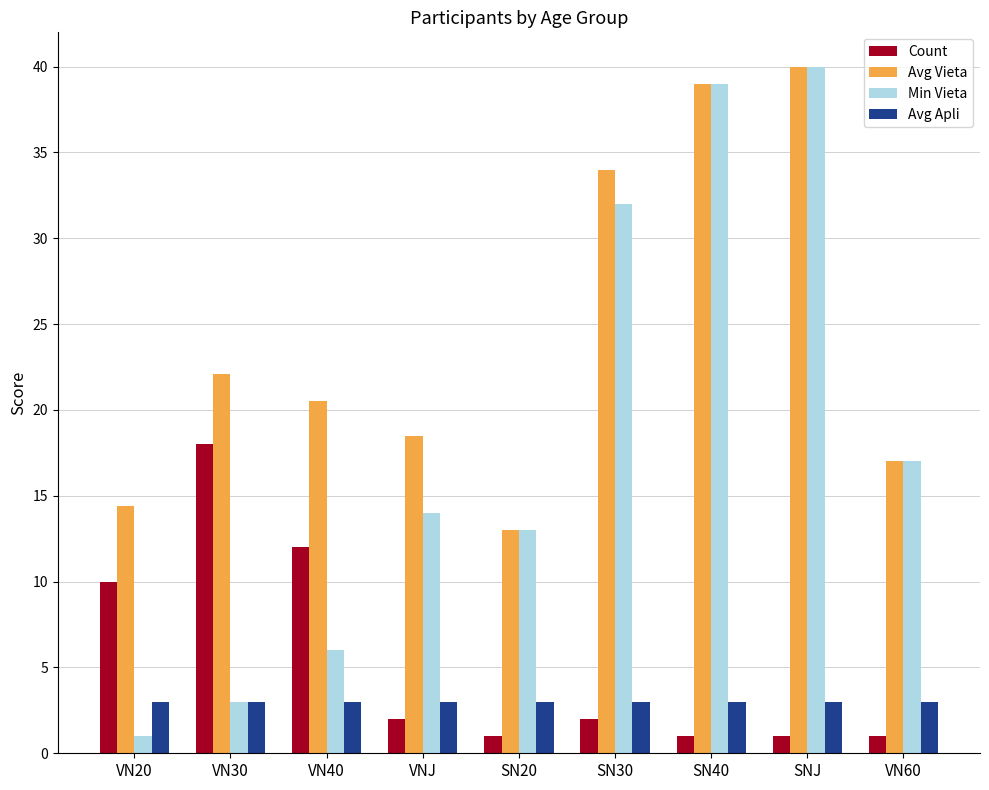

Reading left to right, what are all the values shown in this chart?

Count: VN20=10.0	VN30=18.0	VN40=12.0	VNJ=2.0	SN20=1.0	SN30=2.0	SN40=1.0	SNJ=1.0	VN60=1.0
Avg Vieta: VN20=14.4	VN30=22.1	VN40=20.5	VNJ=18.5	SN20=13.0	SN30=34.0	SN40=39.0	SNJ=40.0	VN60=17.0
Min Vieta: VN20=1.0	VN30=3.0	VN40=6.0	VNJ=14.0	SN20=13.0	SN30=32.0	SN40=39.0	SNJ=40.0	VN60=17.0
Avg Apli: VN20=3.0	VN30=3.0	VN40=3.0	VNJ=3.0	SN20=3.0	SN30=3.0	SN40=3.0	SNJ=3.0	VN60=3.0